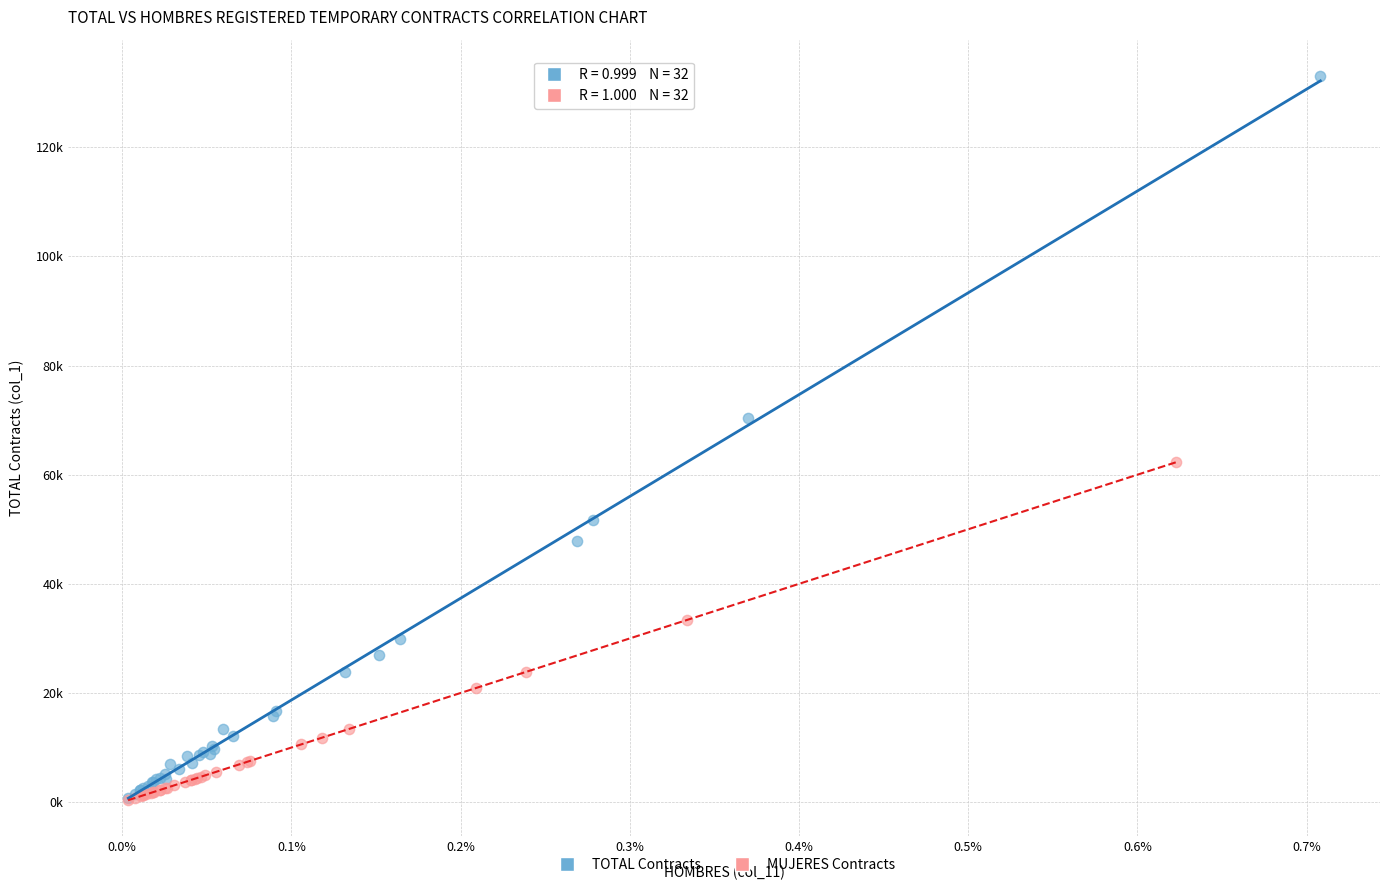

What are all the series names shown in the legend?

TOTAL Contracts, MUJERES Contracts